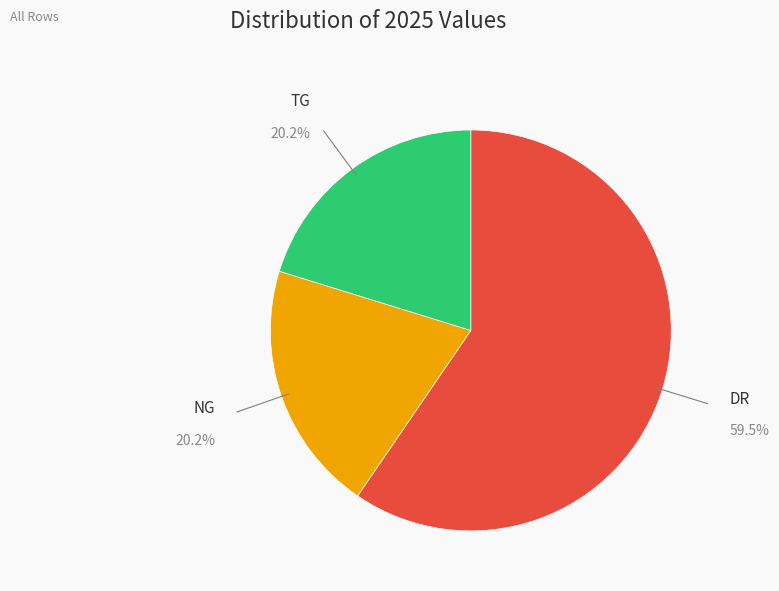

How many slices are in this pie chart?

3